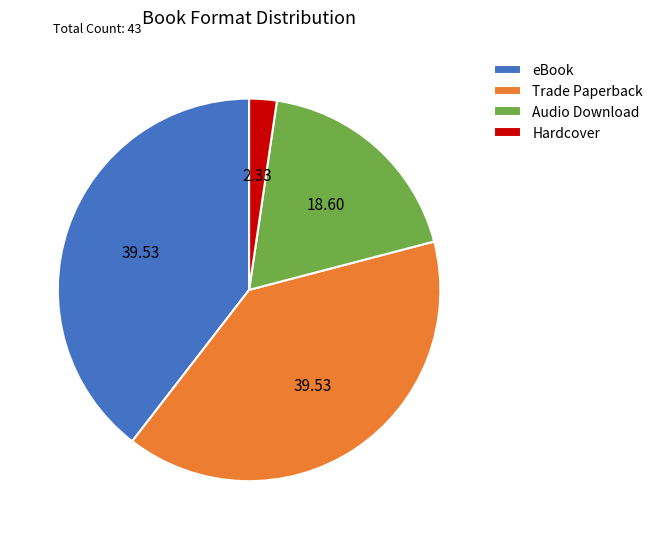

Combined, do Audio Download and Trade Paperback account for over 50%?

Yes